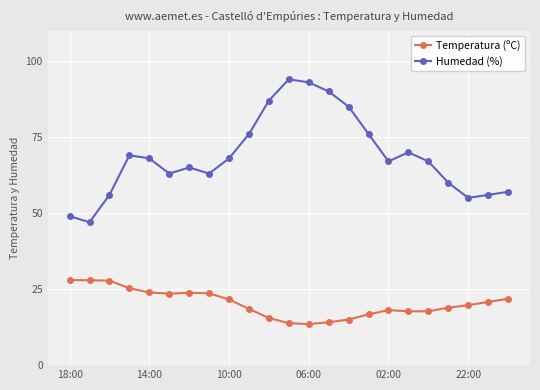

What is the lowest value of the Temperatura (ºC) series?

13.5